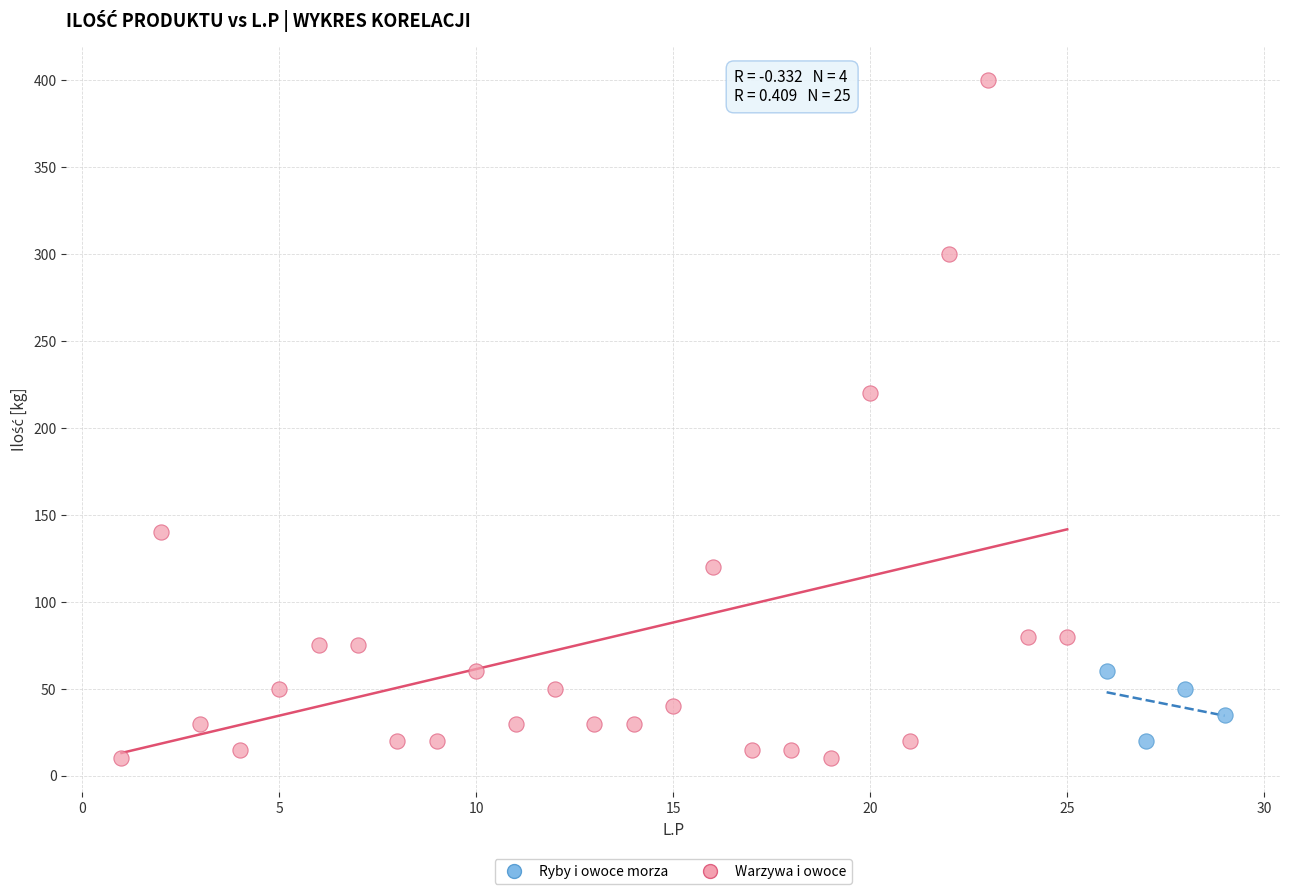

What are all the series names shown in the legend?

Ryby i owoce morza, Warzywa i owoce